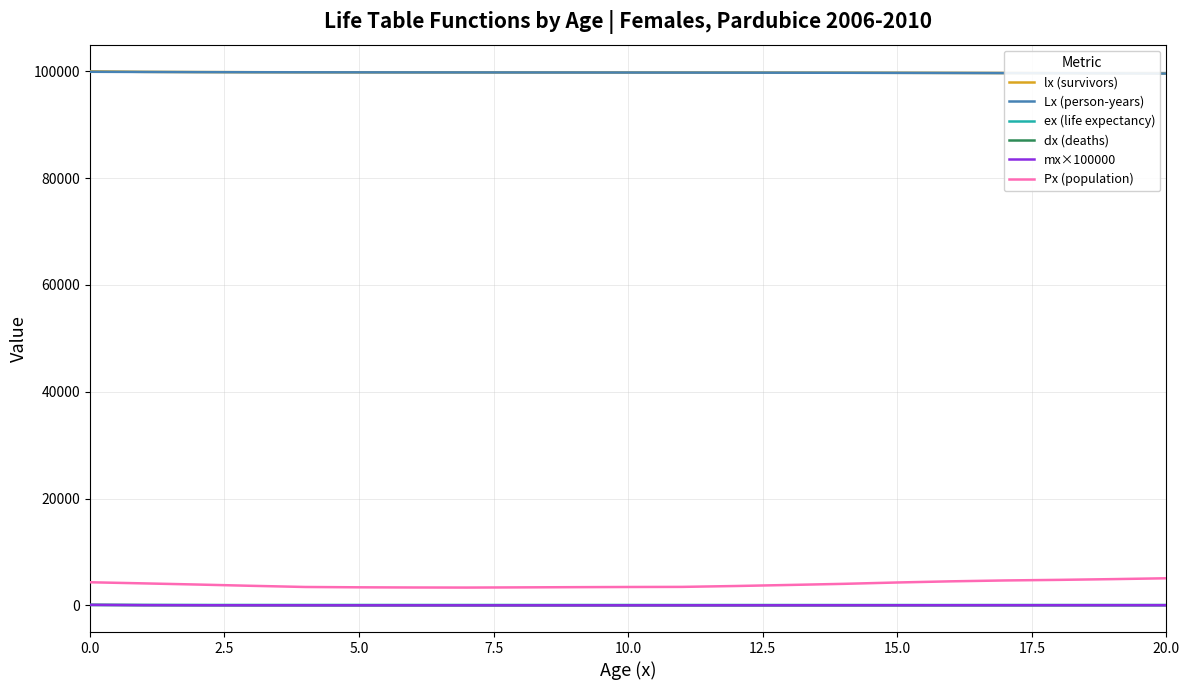

True or false: lx (survivors) and ex (life expectancy) cross at least once.

False